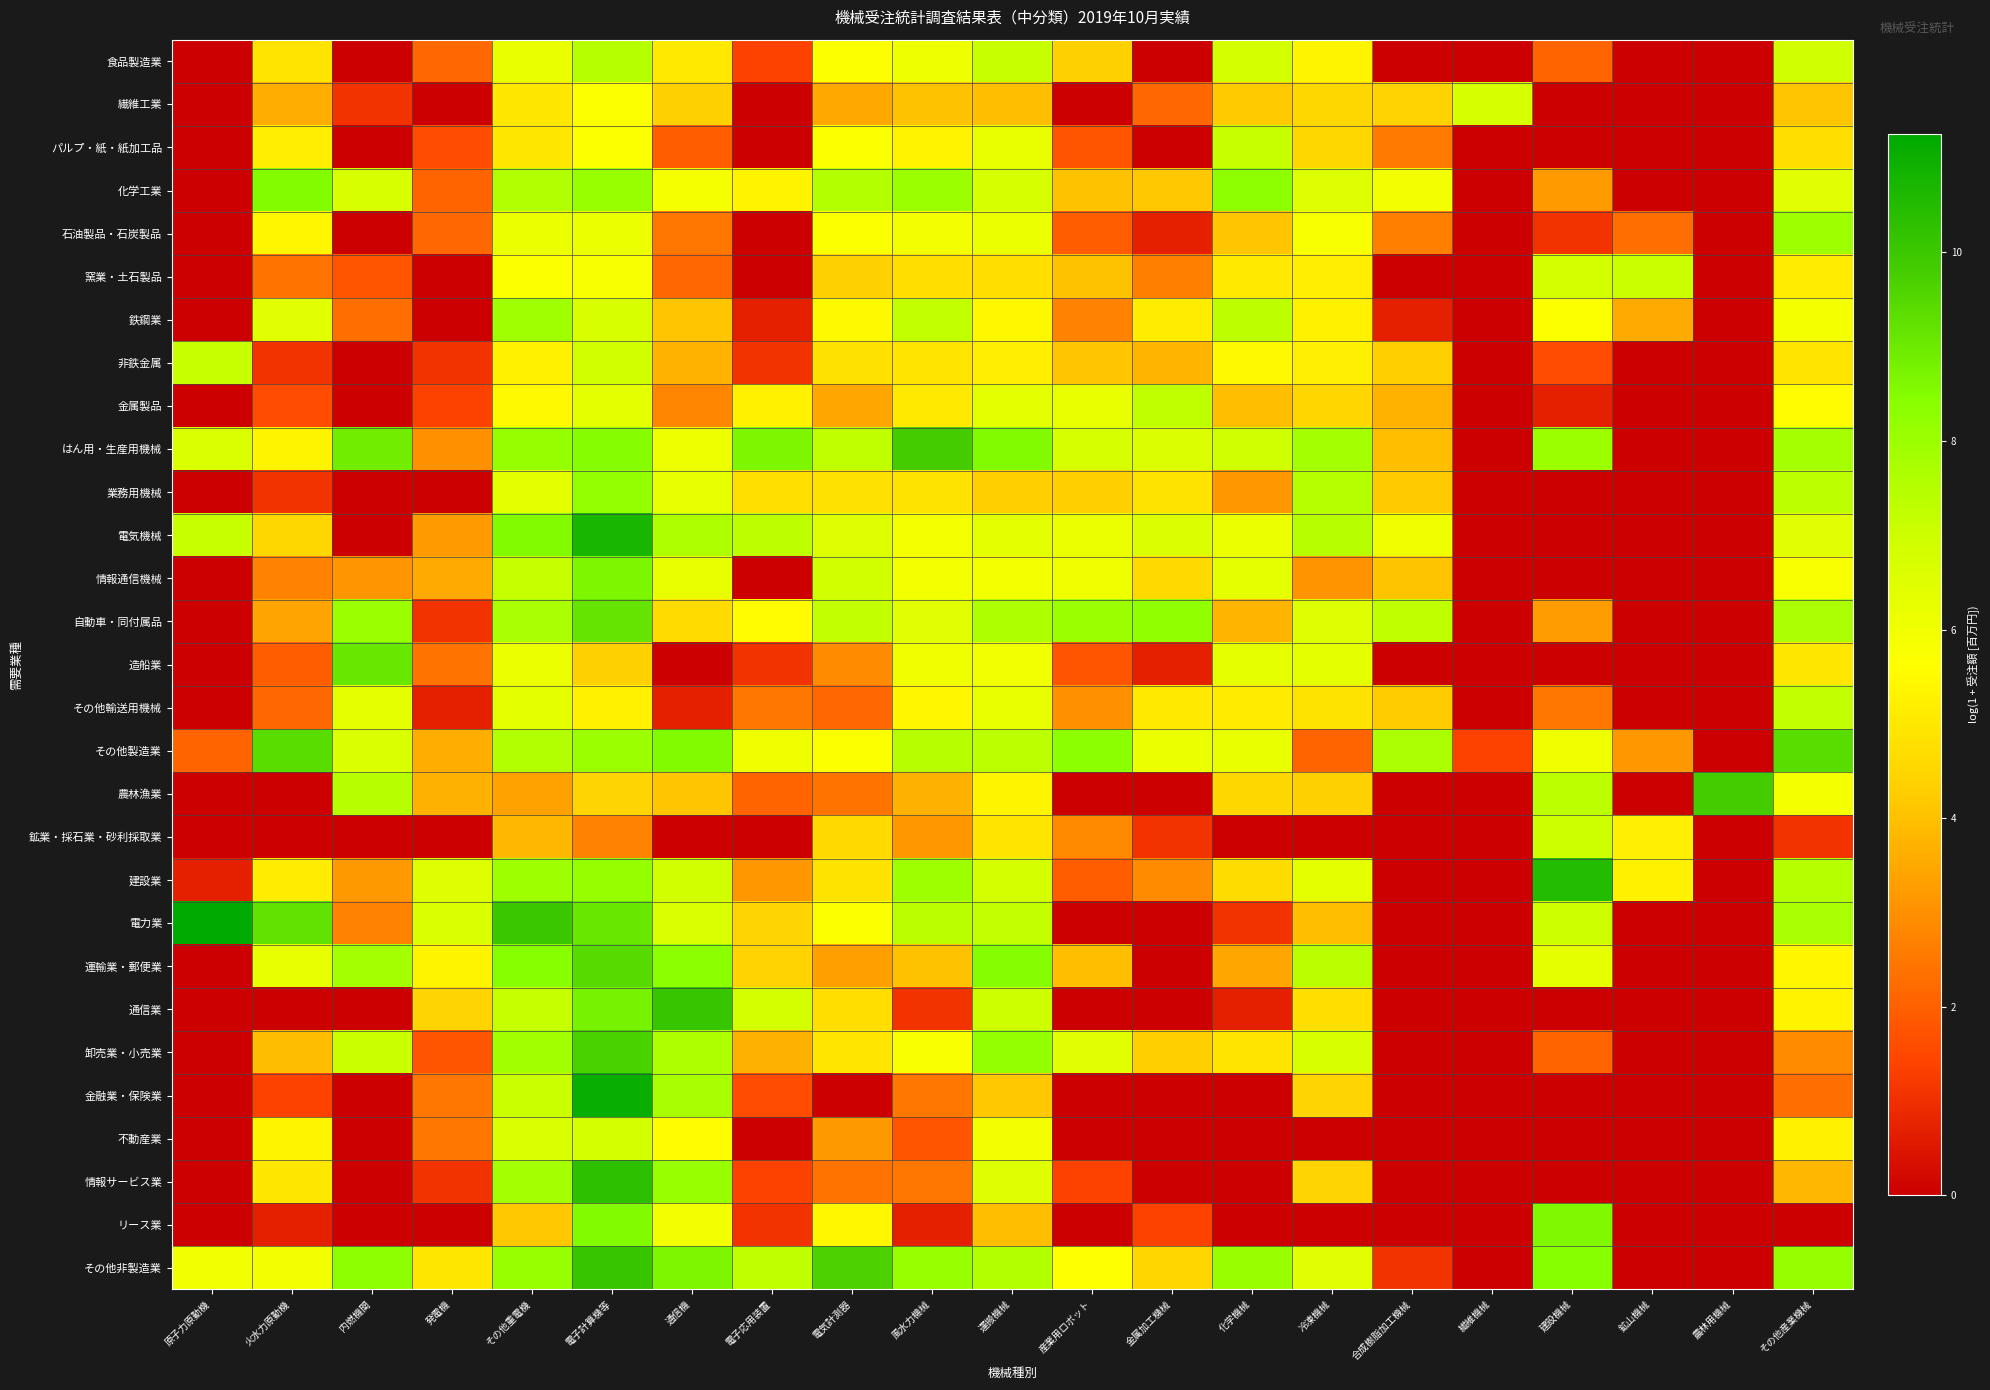

Which category has the lowest value across all series?

原子力原動機